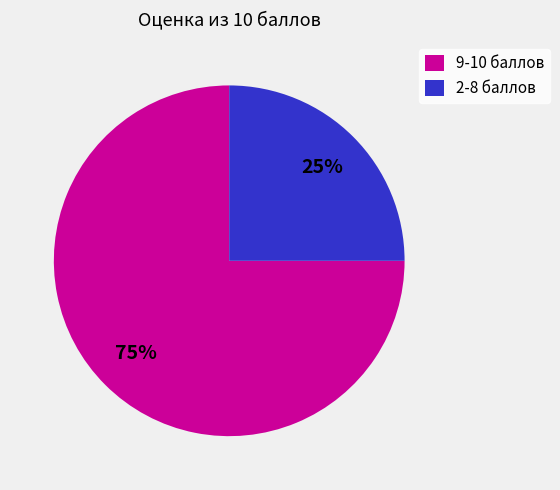

Rank the categories by value from highest to lowest.

9-10 баллов, 2-8 баллов